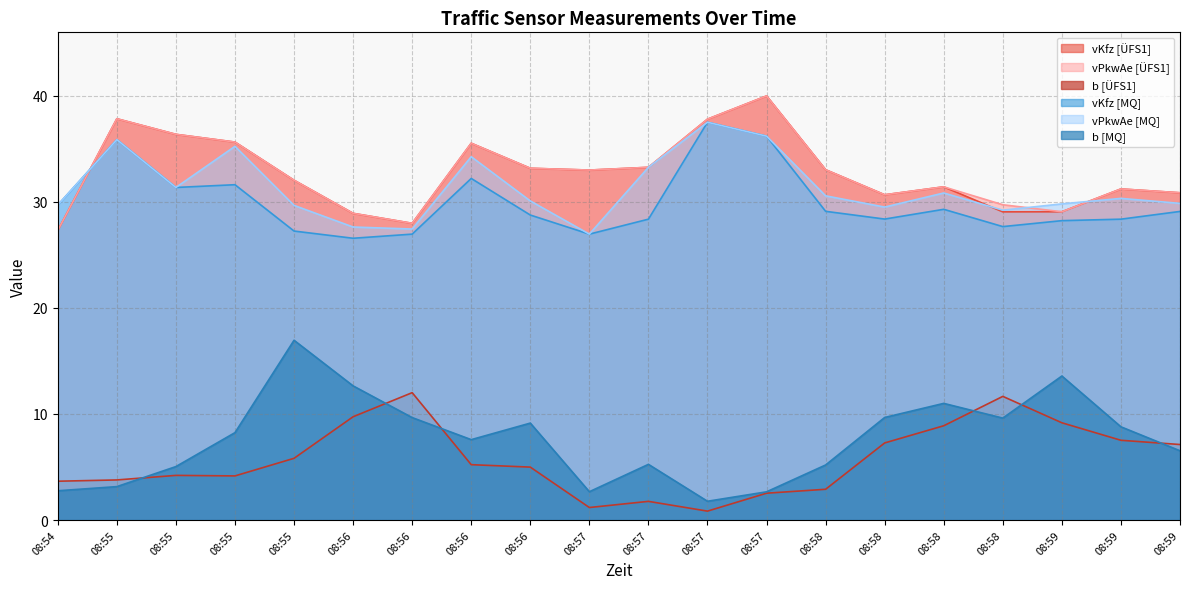

List the series in order of their peak value, highest first.

vKfz [ÜFS1], vPkwAe [ÜFS1], vKfz [MQ], vPkwAe [MQ], b [MQ], b [ÜFS1]